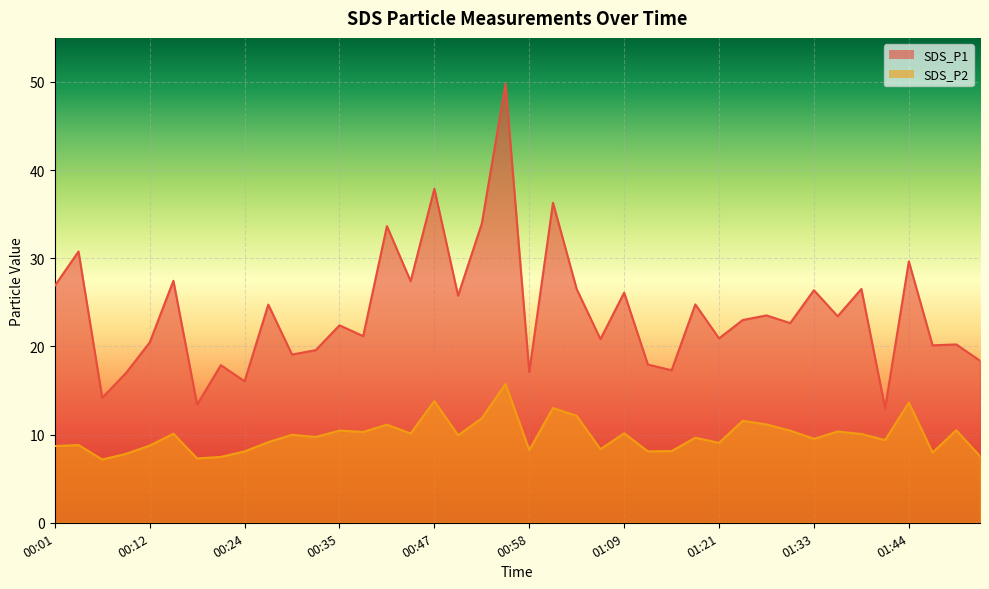

What is the spread (max minus min) of values at 01:01?

23.3